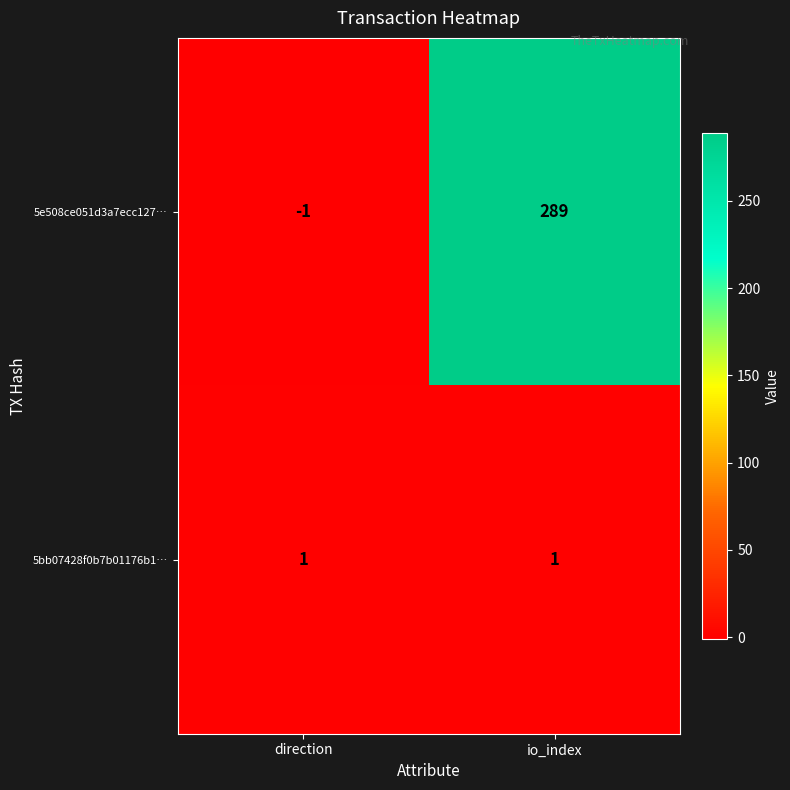

What is the sum of all 5e508ce051d3a7ecc127… values?

288